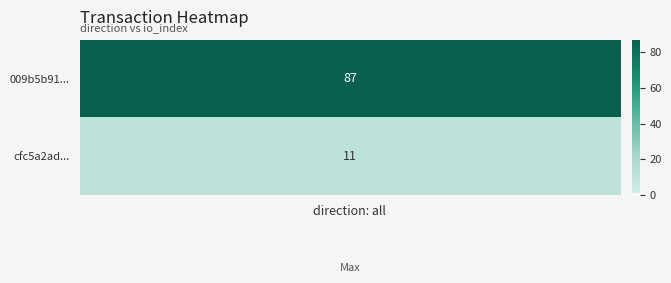

Reading left to right, what are all the values shown in this chart?

009b5b9186d2c765c7fc9223e606cd603e1deed: -1	87
cfc5a2ad55d9875a06bfe3cda31300ed934c838: 1	11